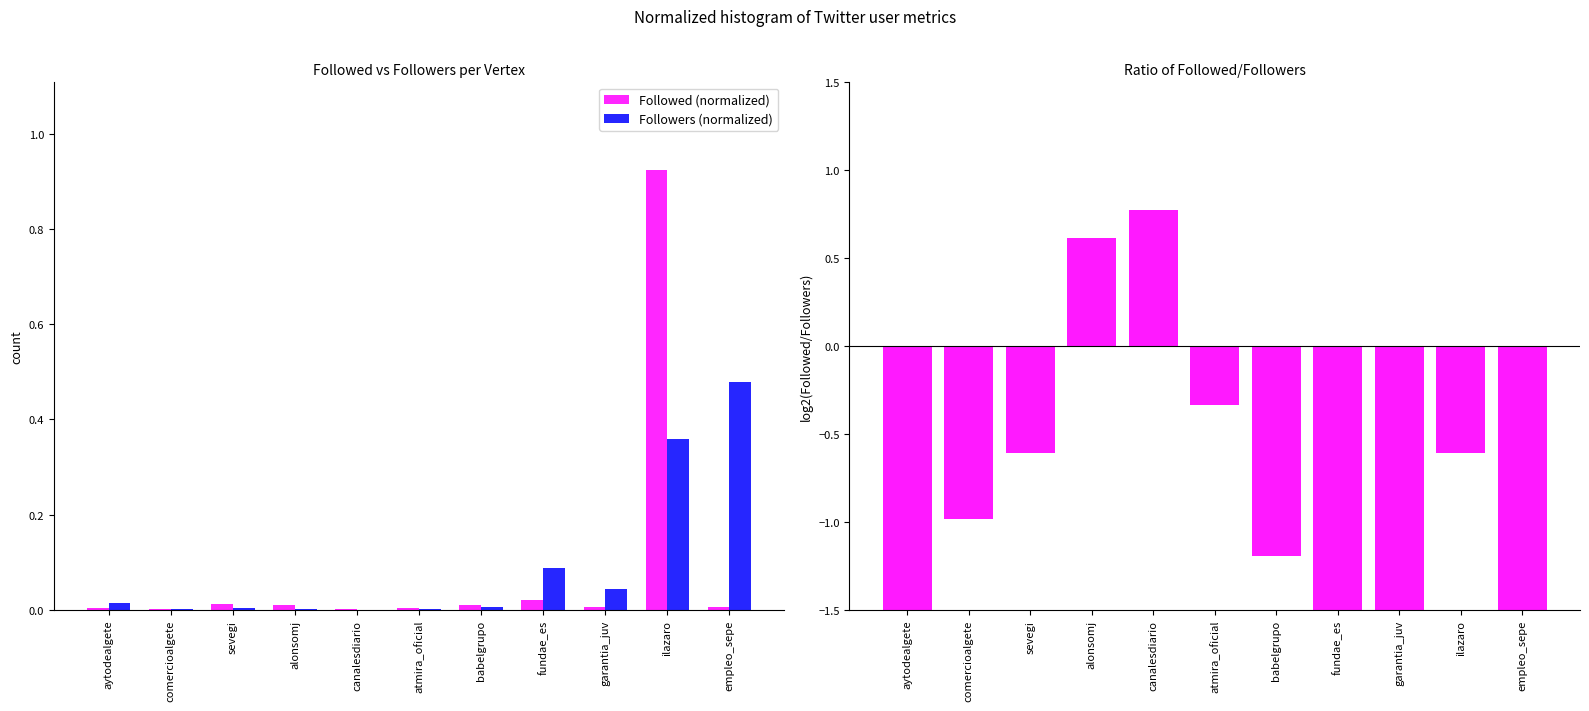

What is the difference between the maximum and minimum values in the Followers (normalized) series?

0.5